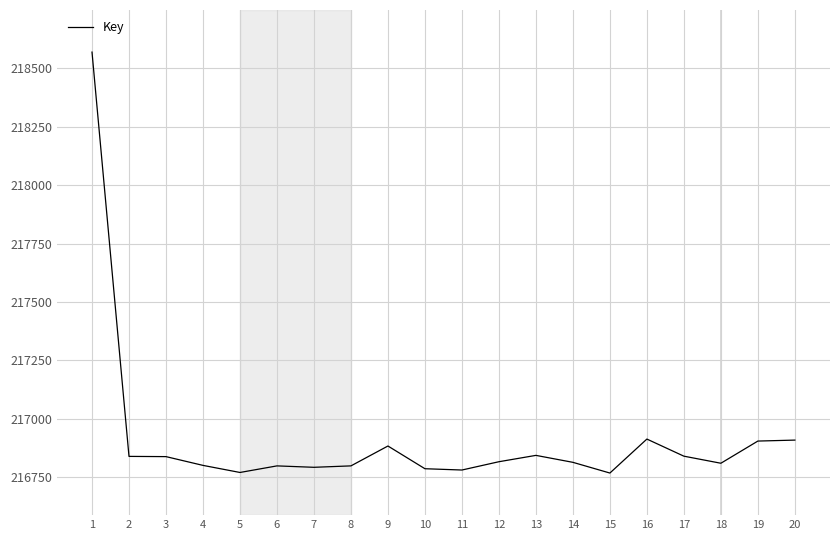

Is it true that the value at 16 is 53162.9?

False